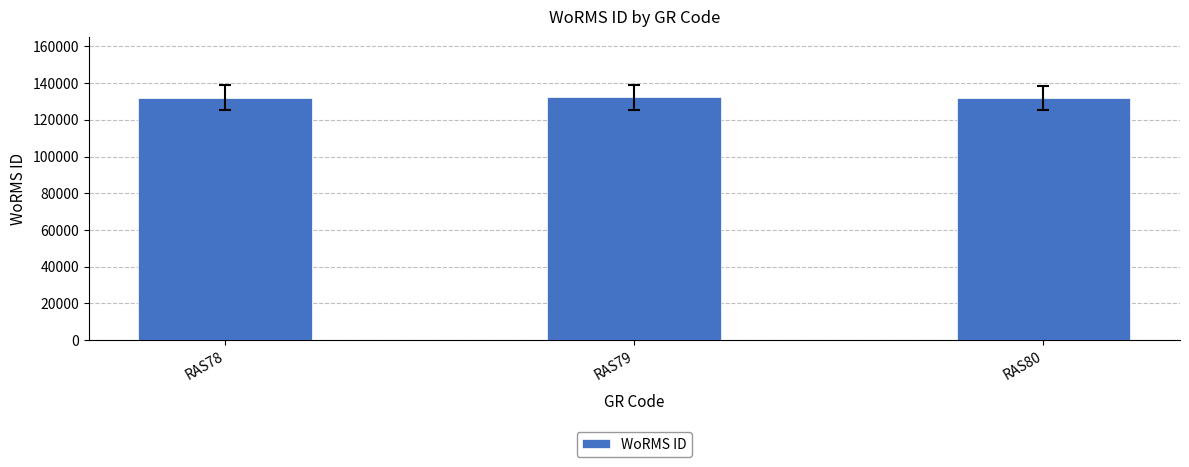

The chart shows a value of 198790 at RAS78. True or false?

False